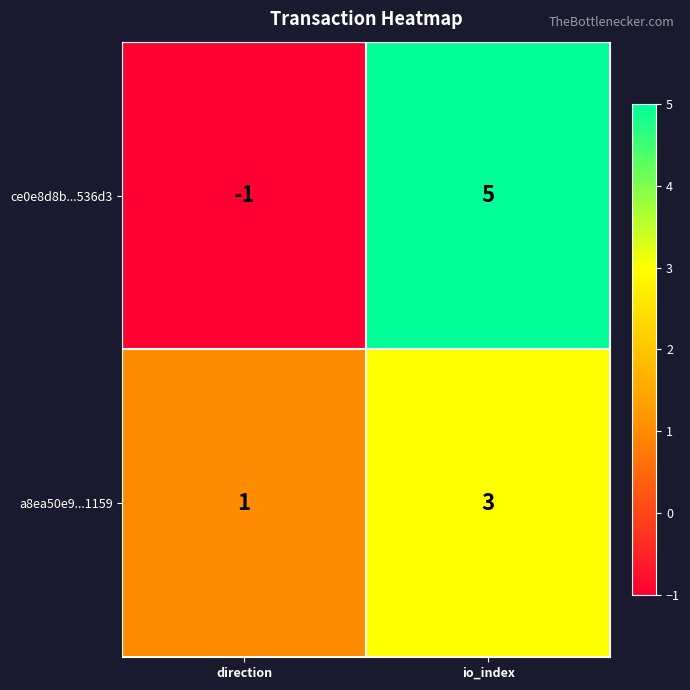

List the series in order of their peak value, lowest first.

a8ea50e9...1159, ce0e8d8b...536d3